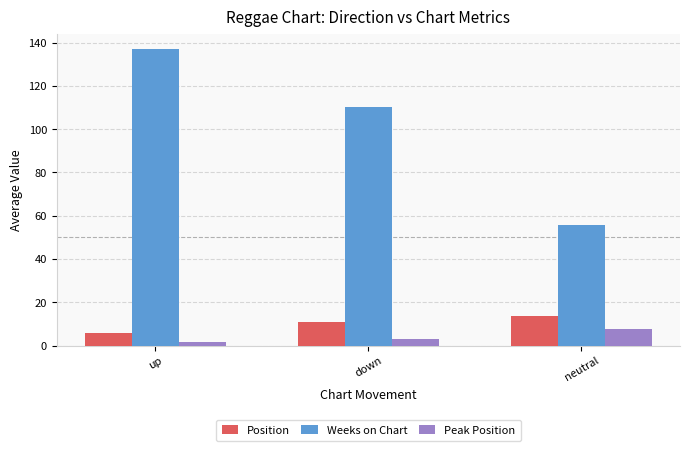

At which label does Peak Position reach its peak?

neutral